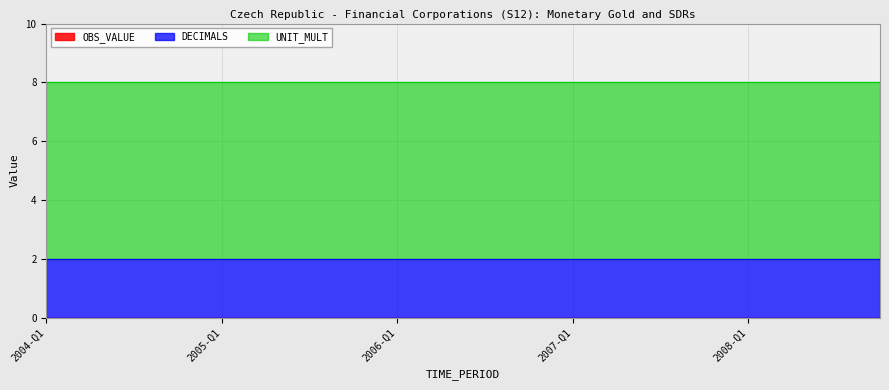

What are all the series names shown in the legend?

OBS_VALUE, DECIMALS, UNIT_MULT